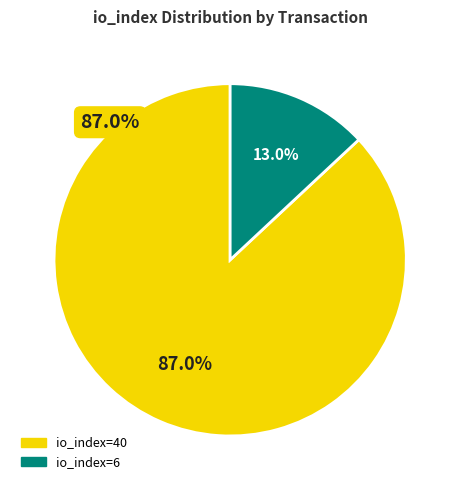

Is there any slice that represents more than half of the pie?

Yes